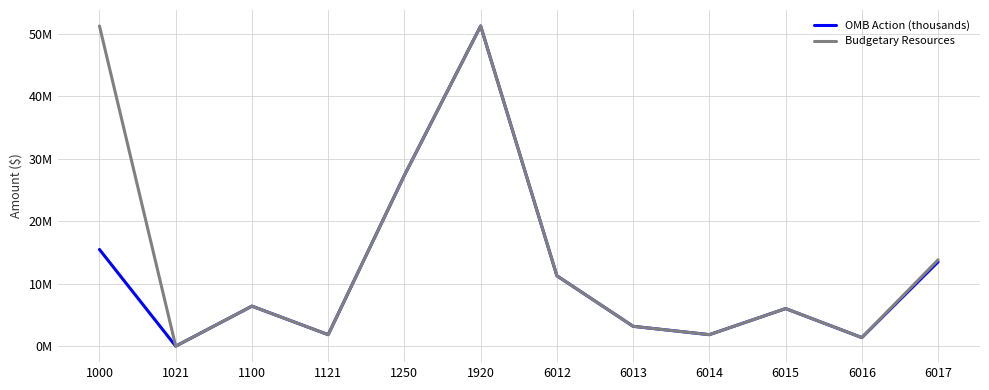

What is the highest value of the OMB Action (thousands) series?

51.3